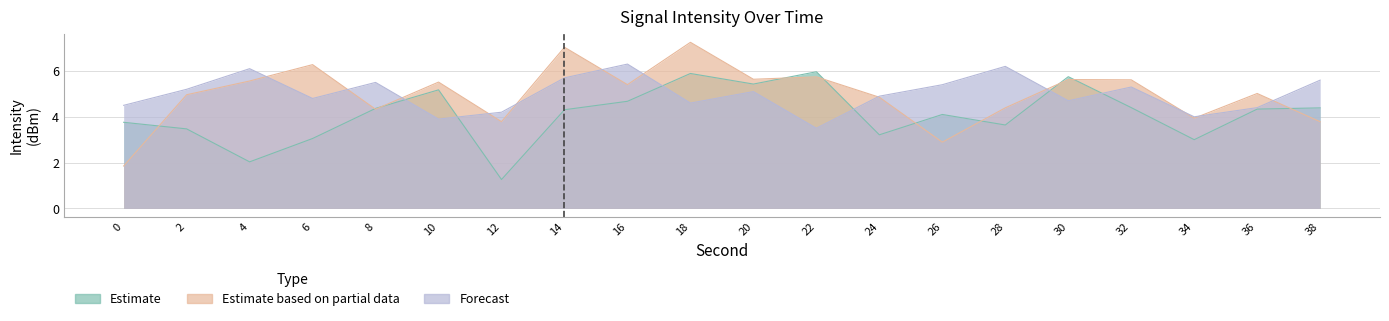

How many intersections are there between Forecast and Estimate based on partial data?

12